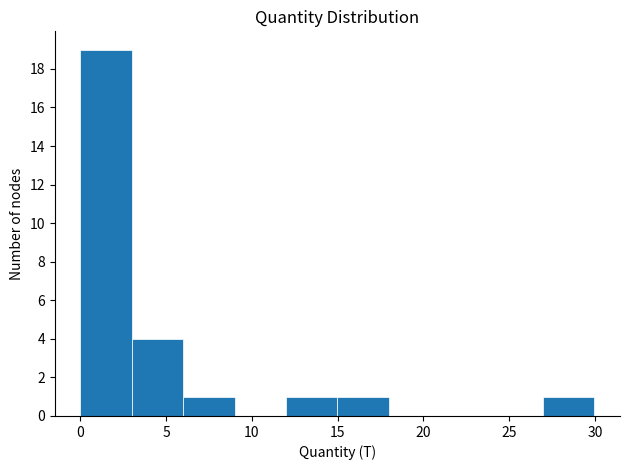

Reading left to right, list every bar in this chart as the range it spans on the x-axis followed by its height. Neither the bar edges nor the heights are printed on the chart, so give them approximately, as read against the axes.

0 to 3: 19
3 to 6: 4
6 to 9: 1
9 to 12: 0
12 to 15: 1
15 to 18: 1
18 to 21: 0
21 to 24: 0
24 to 27: 0
27 to 30: 1